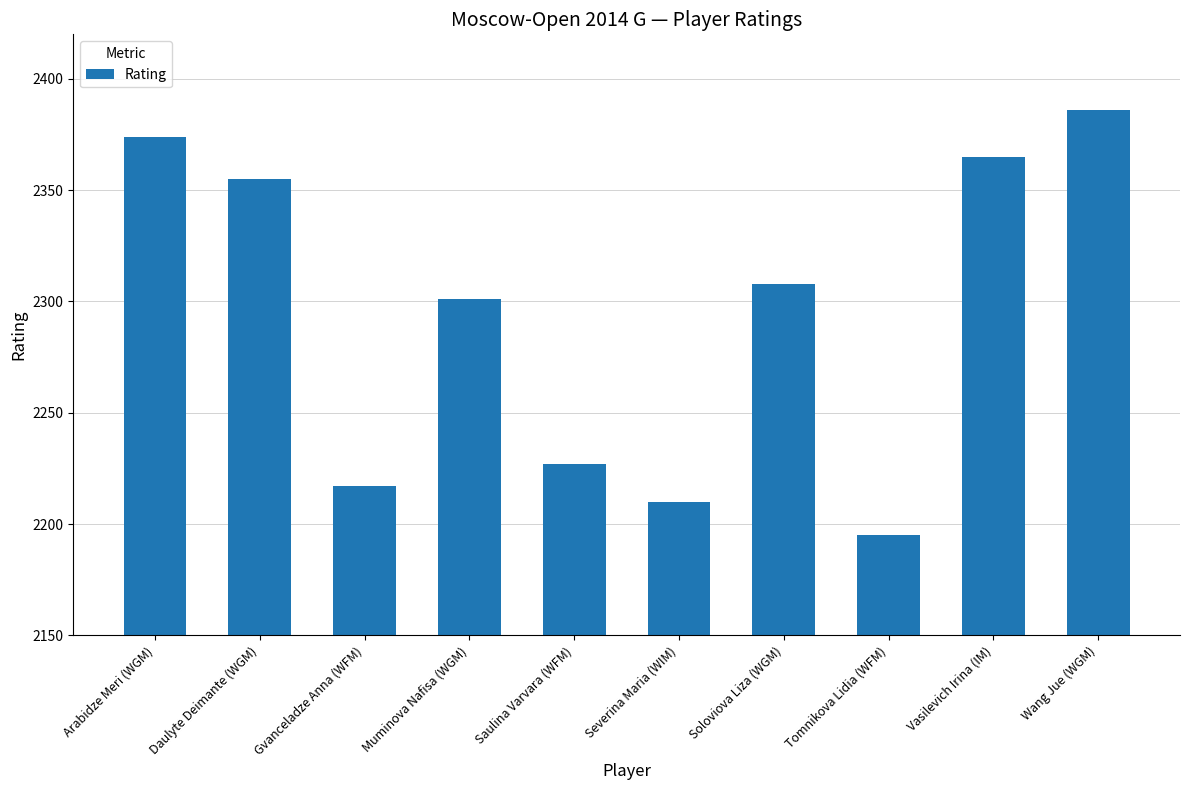

What is the maximum value shown in the chart?

2386